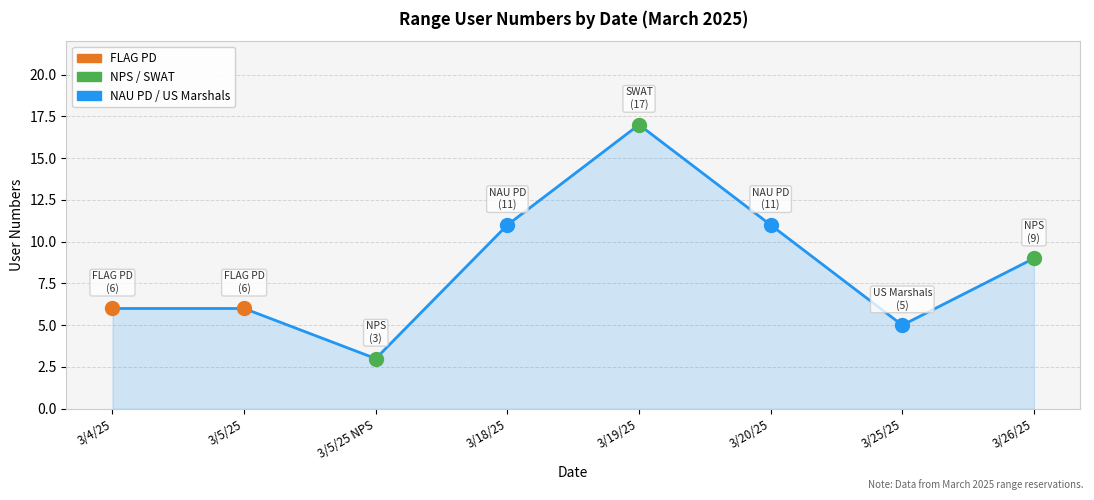

Between 3/18/25 and 3/5/25 NPS, which is larger?

3/18/25